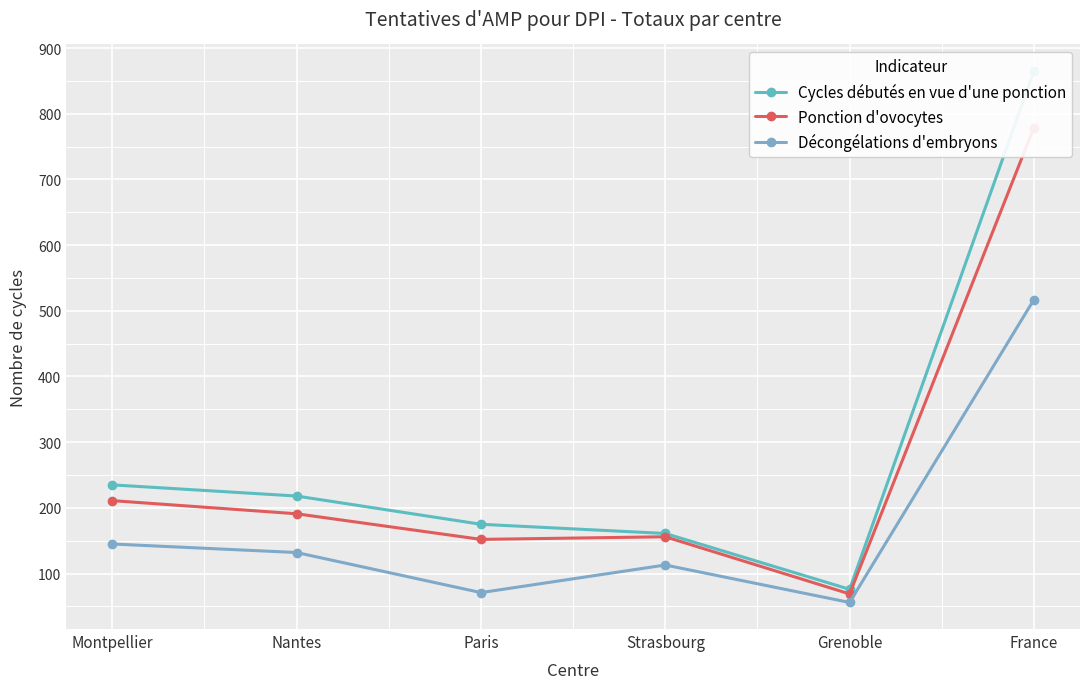

What is the difference between the second highest and second lowest values in the Décongélations d'embryons series?

74